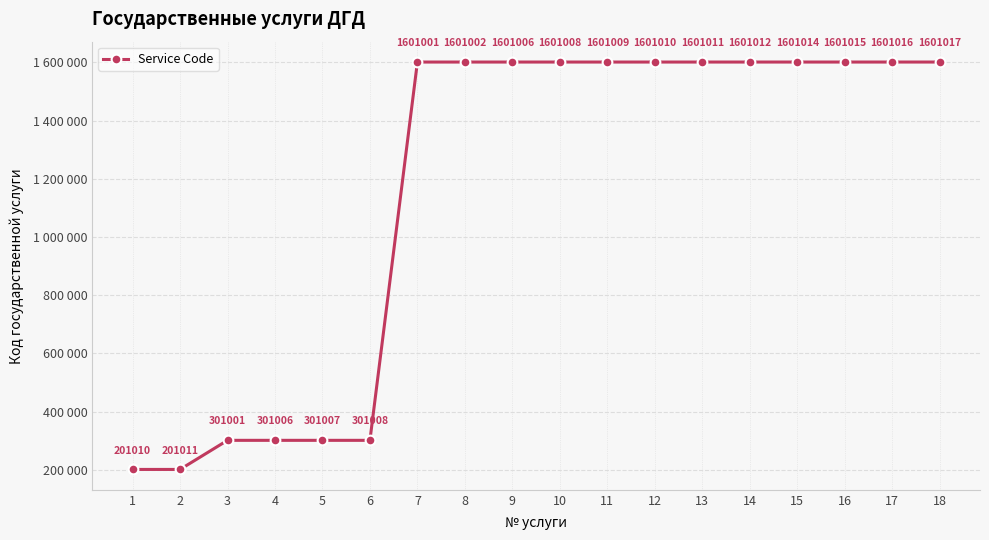

What is the sum of all values?

20818164